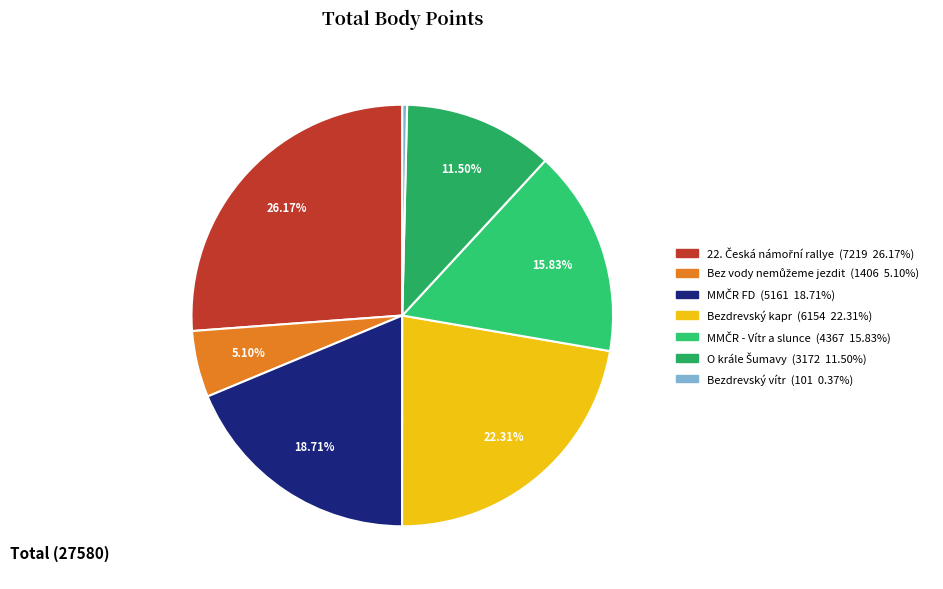

How many segments does this pie chart have?

7